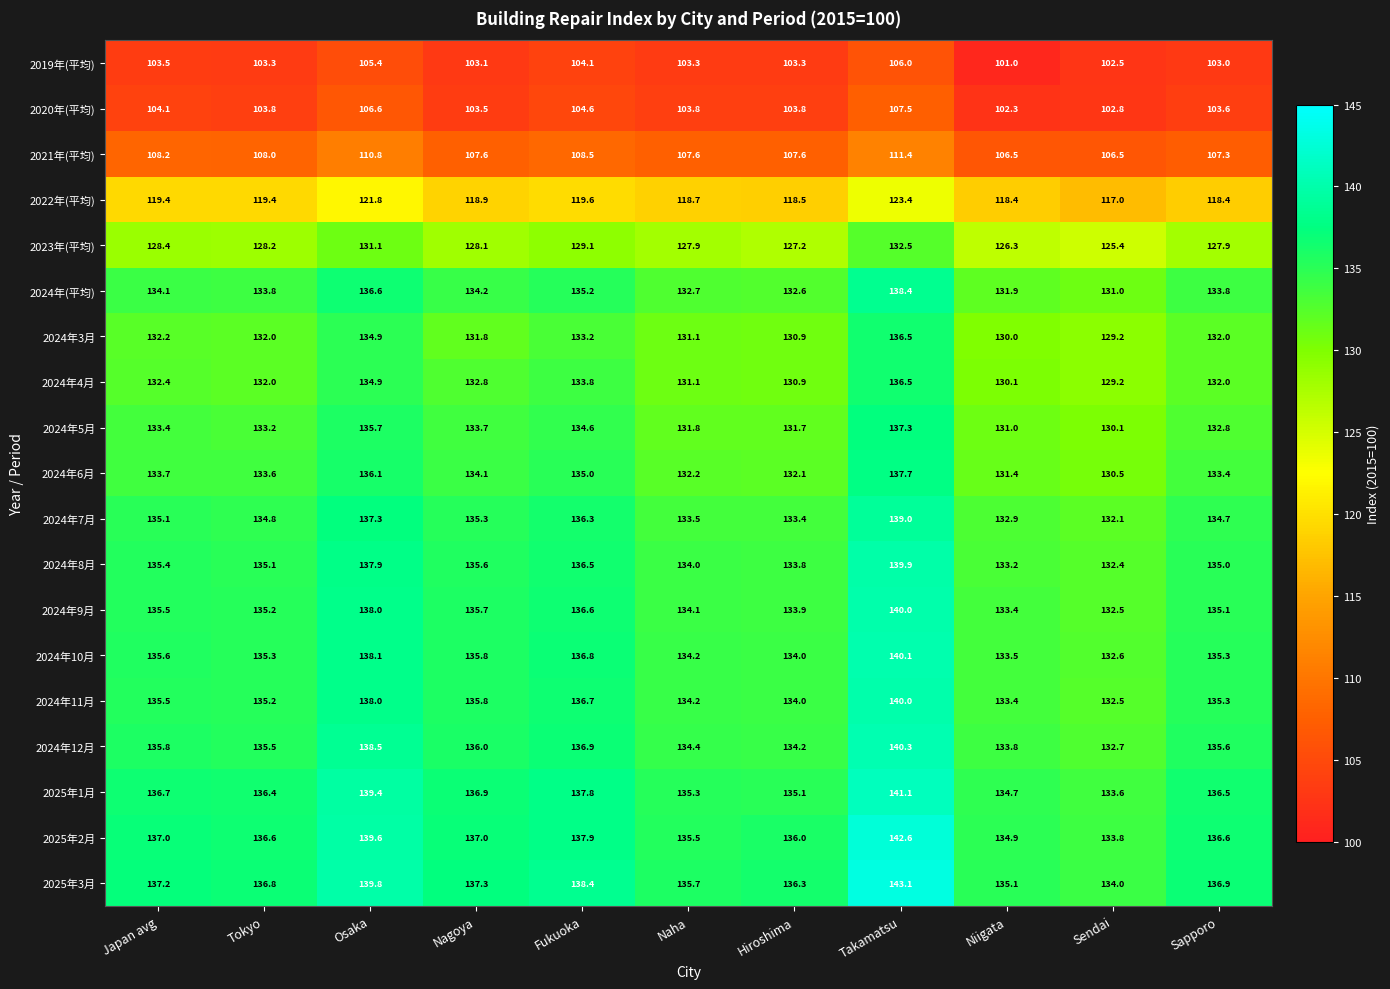

What is the total value across all series at Naha?

2431.1